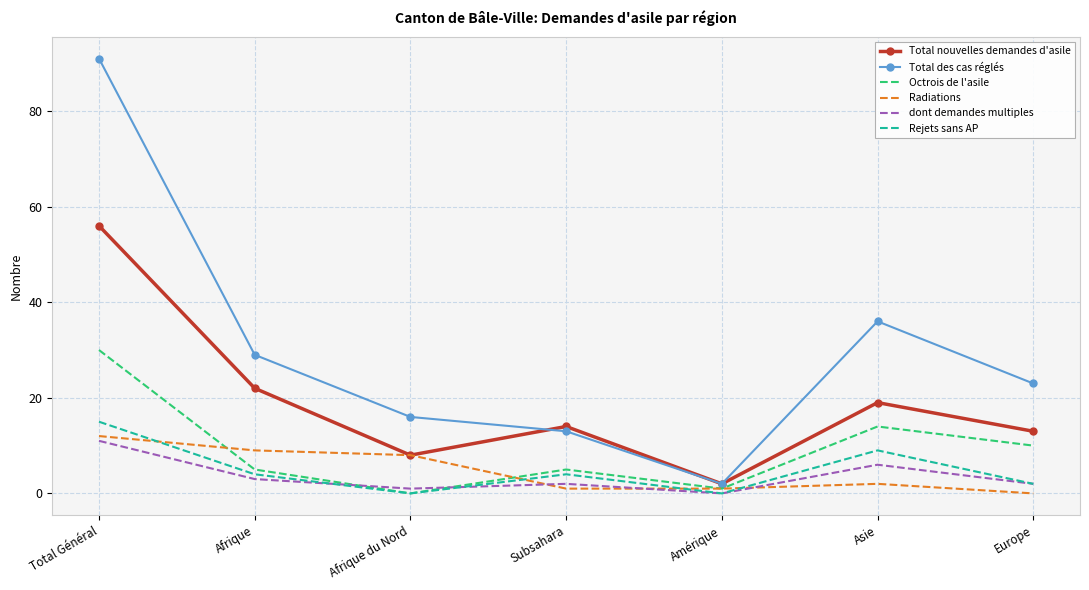

What is the spread (max minus min) of values at Total Général?

80